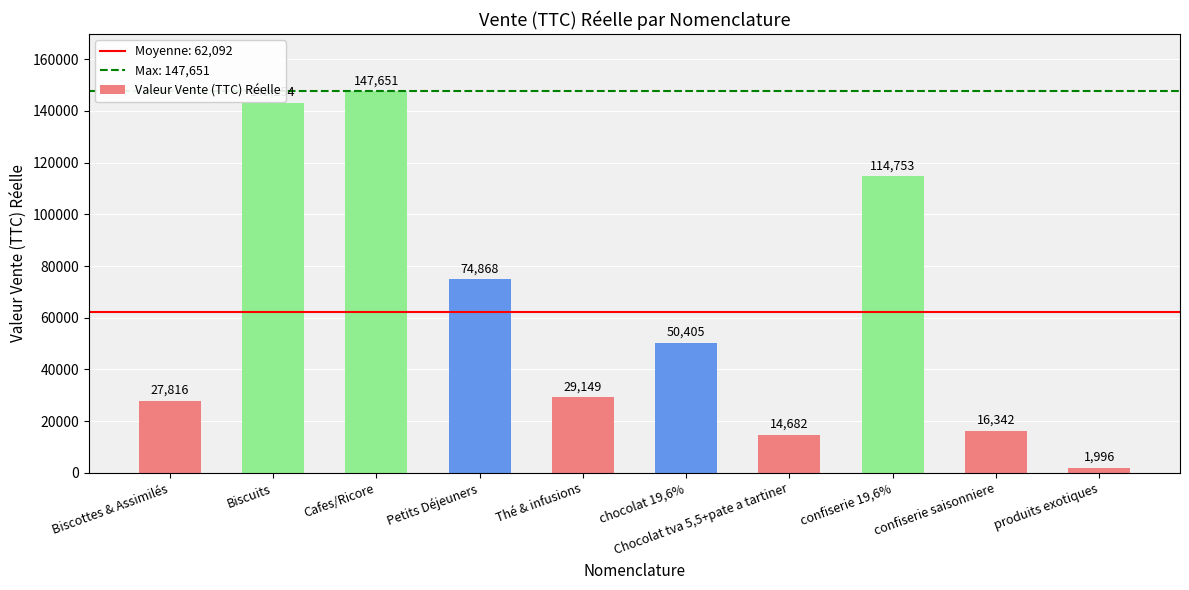

The value at confiserie saisonniere is 16342.0. True or false?

True